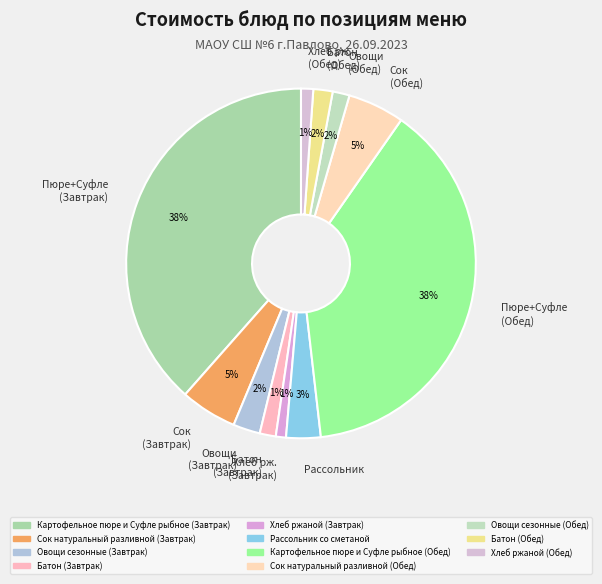

Is it true that Рассольник is 3% of the pie?

True